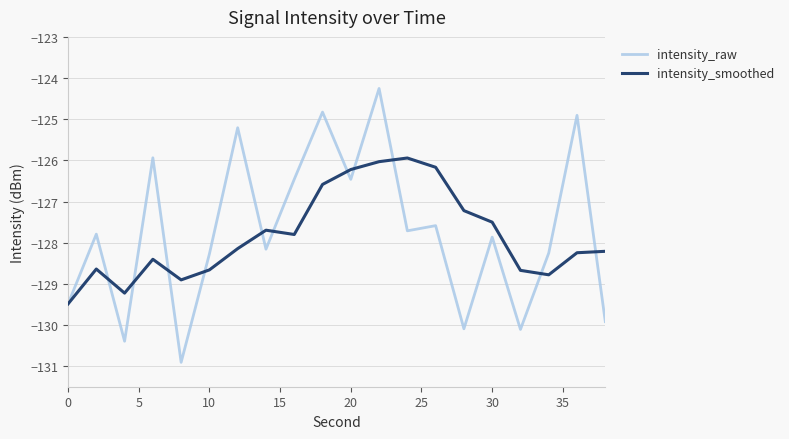

What is the maximum value for intensity_smoothed?

-125.9